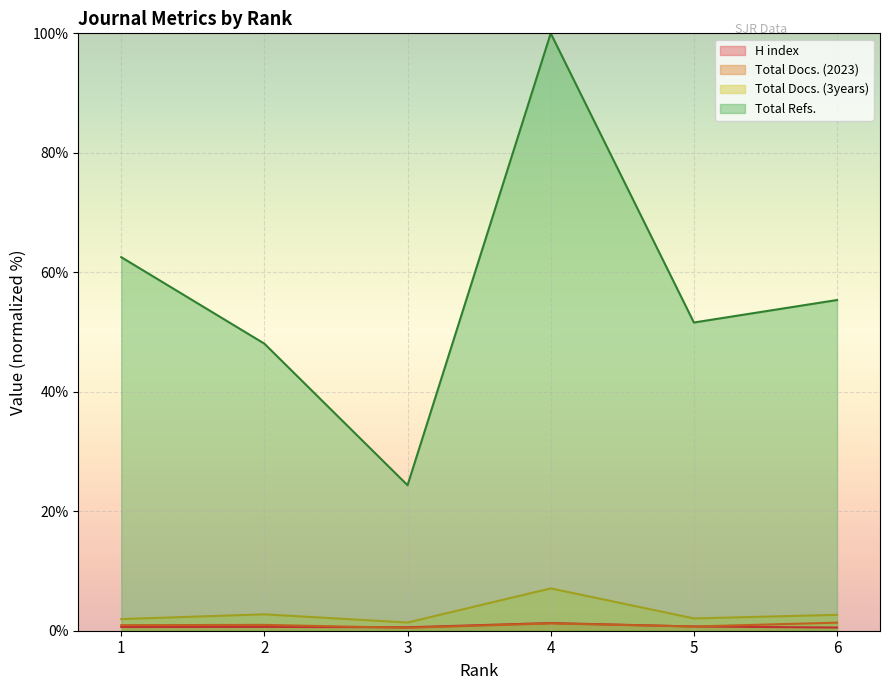

Rank the series by their maximum value, from lowest to highest.

H index, Total Docs. (2023), Total Docs. (3years), Total Refs.